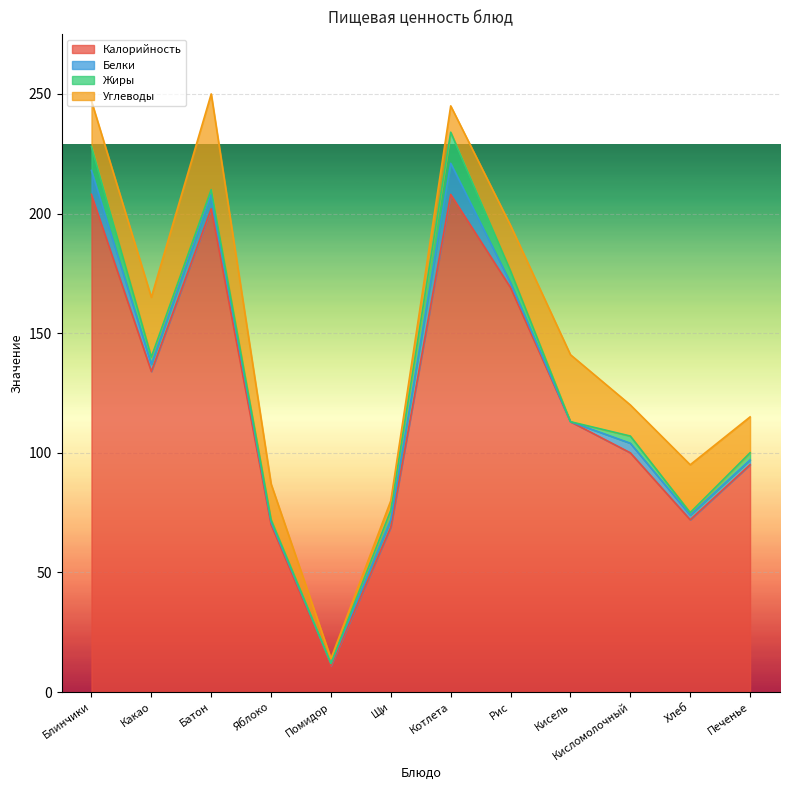

List the series in order of their peak value, lowest first.

Белки, Жиры, Углеводы, Калорийность